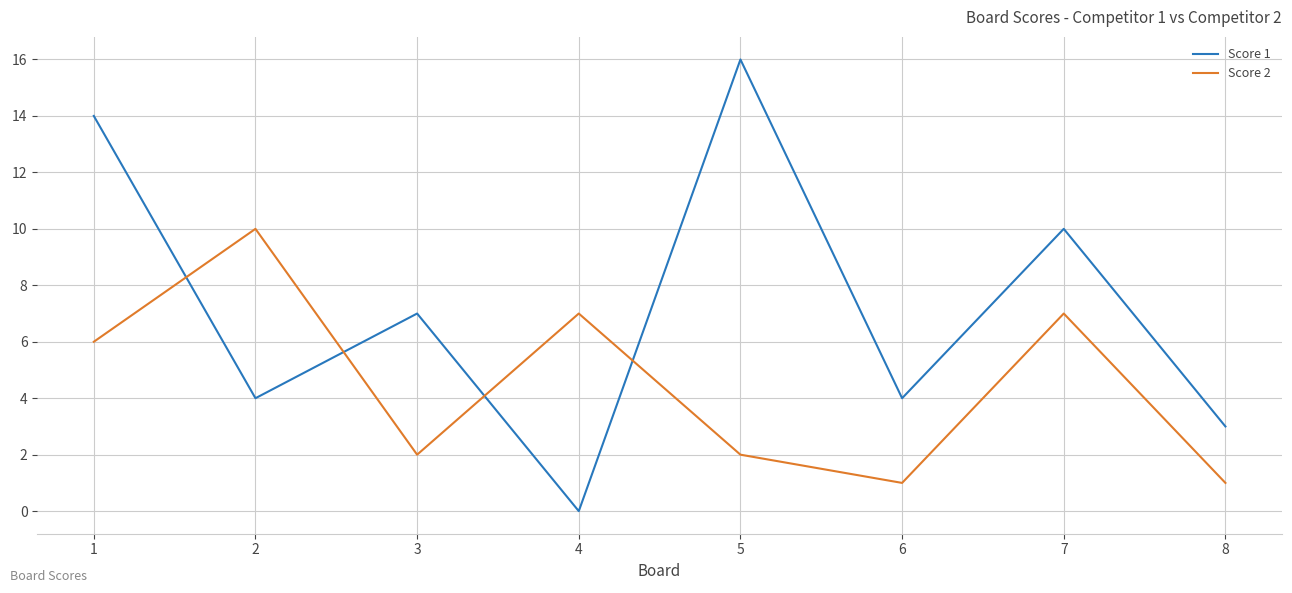

Read the Score 1 value at 2, to the nearest 5.

5